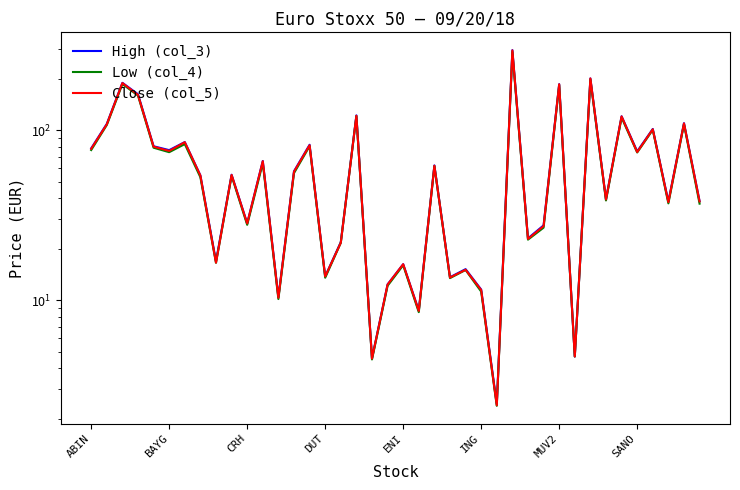

The value of High (col_3) at ENI is 16.3. True or false?

True